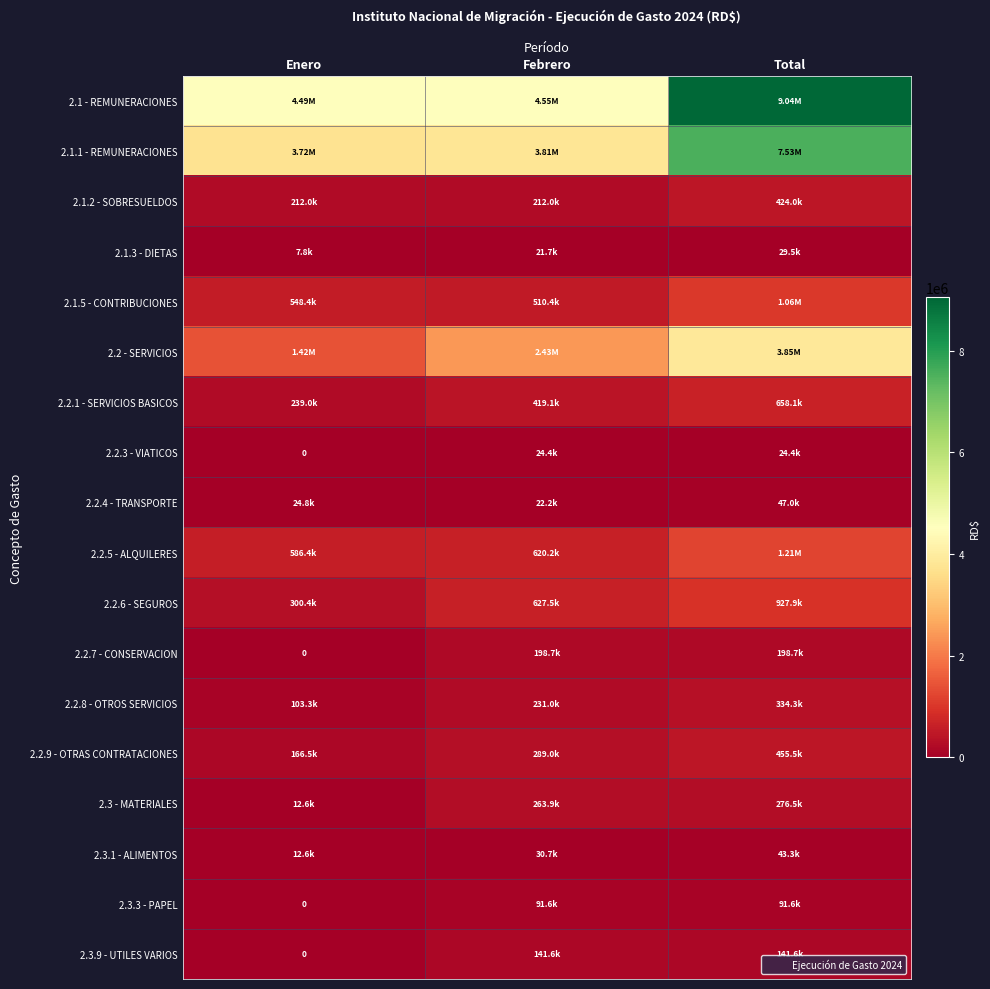

What is the sum of all 2.1.3 - DIETAS values?

58995.2